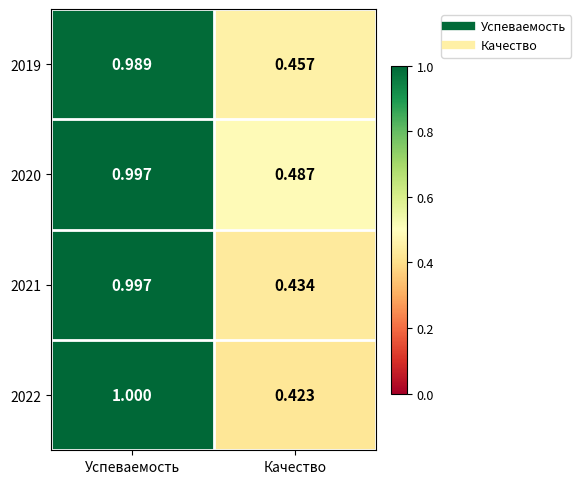

At which category is the sum across all series the highest?

Успеваемость